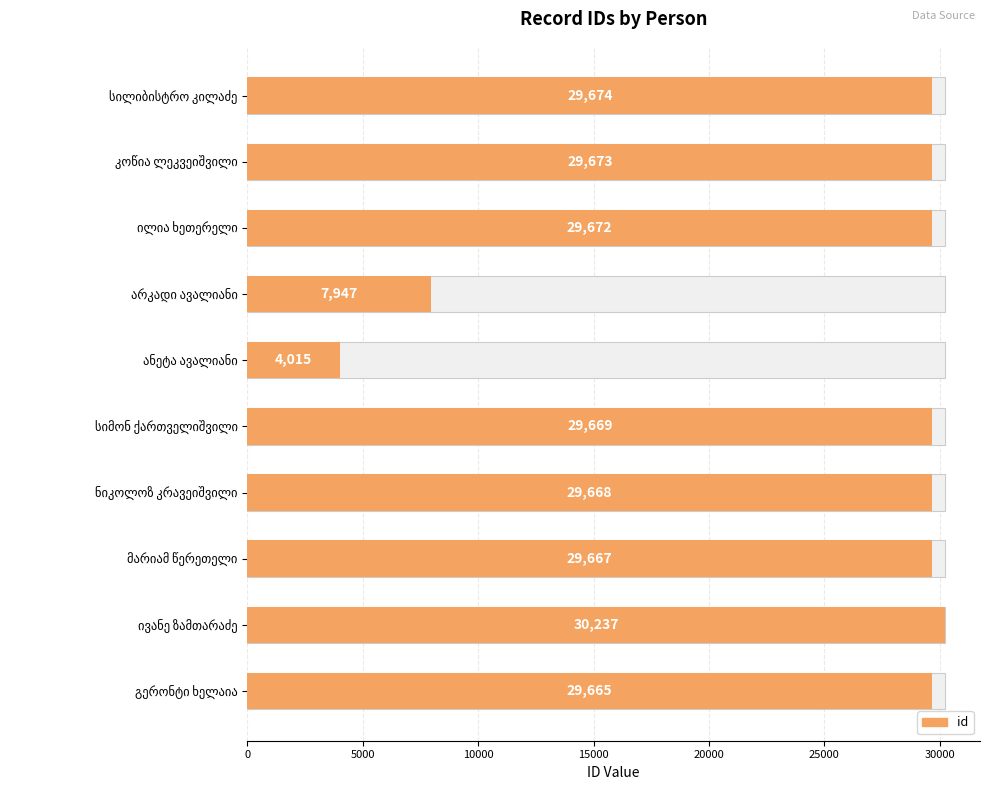

Is it true that the value at ივანე ზამთარაძე is 30237?

True